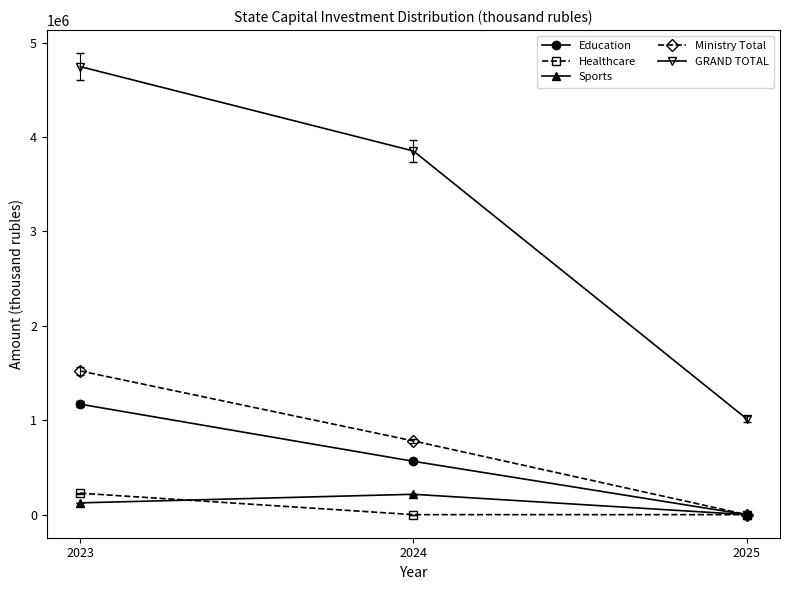

The value of Ministry Total at 2024 is 780918.8. True or false?

True